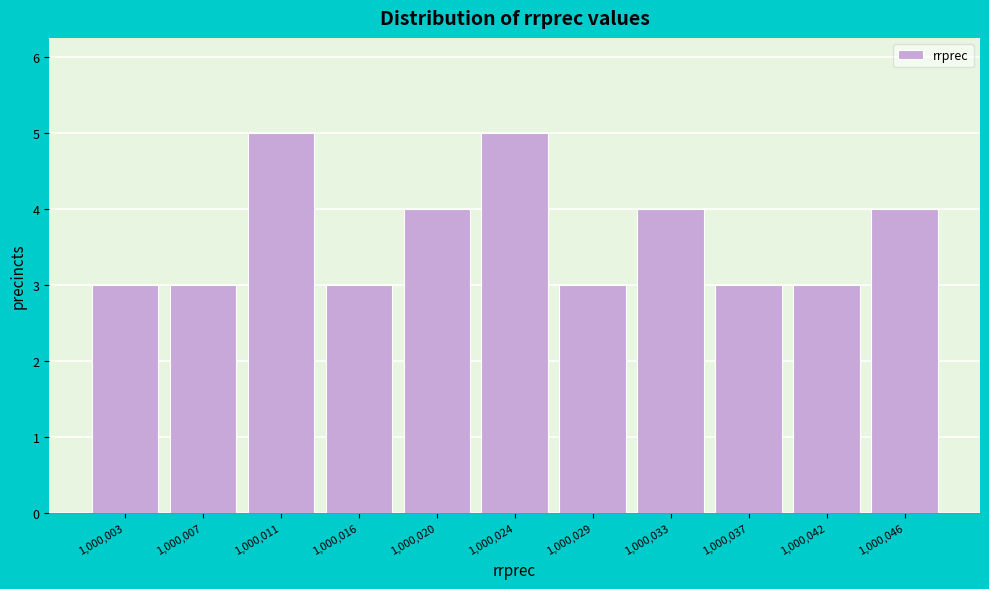

Reading right to left, extract all data points from this chart.

4	3	3	4	3	5	4	3	5	3	3